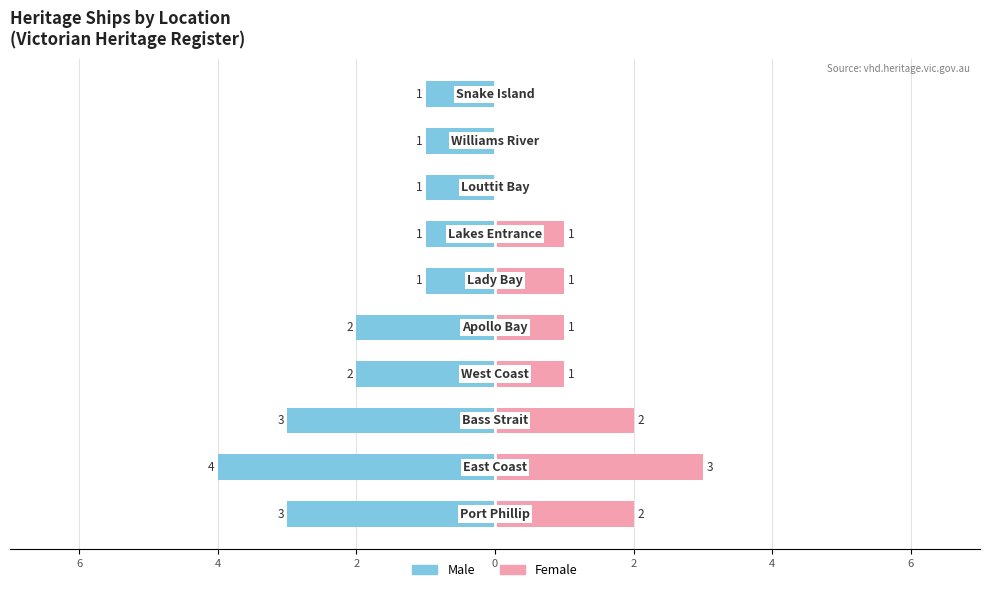

Reading left to right, list all the values displayed in this chart.

Male: -3	-4	-3	-2	-2	-1	-1	-1	-1	-1
Female: 2	3	2	1	1	1	1	0	0	0